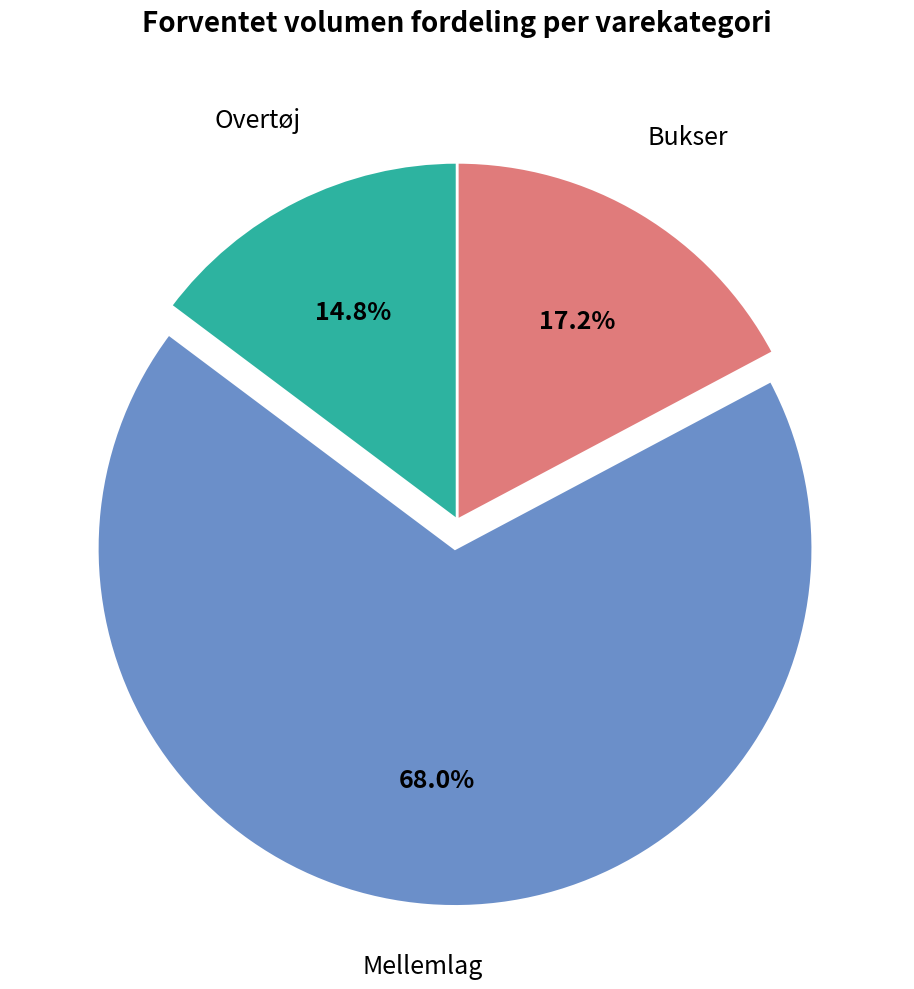

Rank the categories by value from lowest to highest.

Overtøj, Bukser, Mellemlag